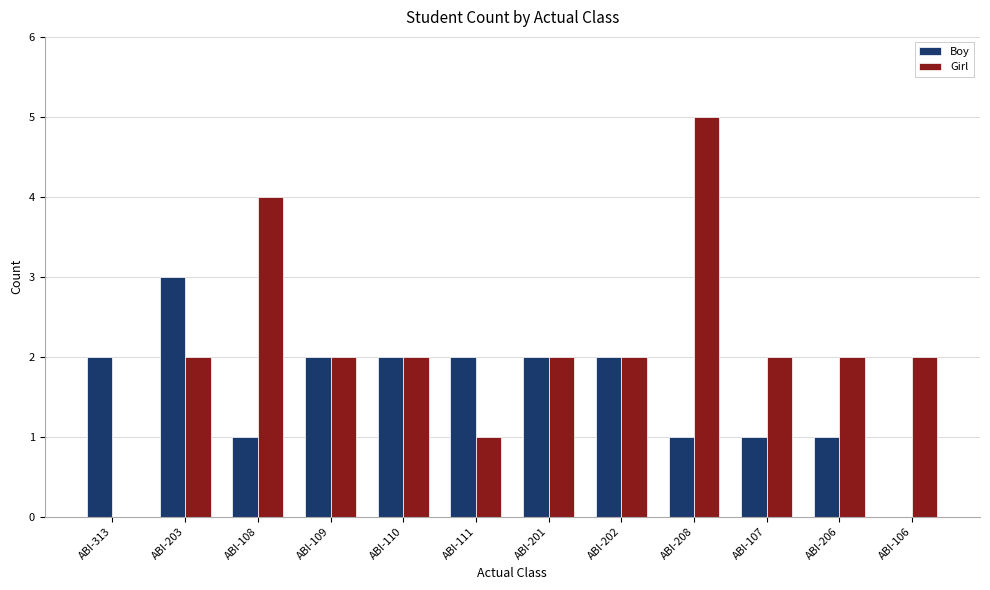

What is the total value across all series at ABI-110?

4